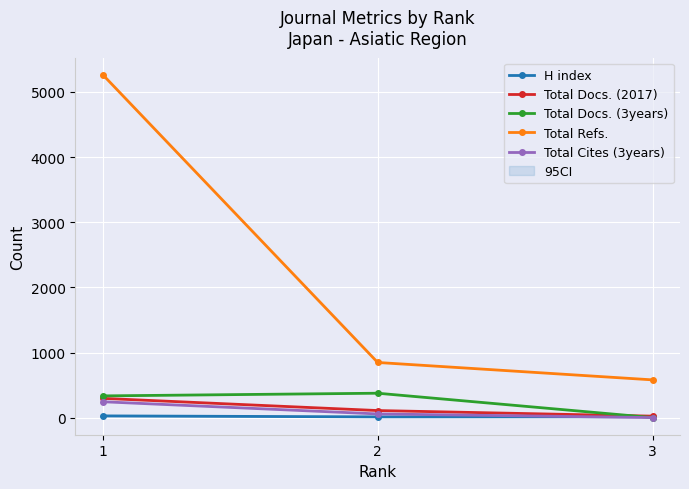

What is the minimum value for H index?

12